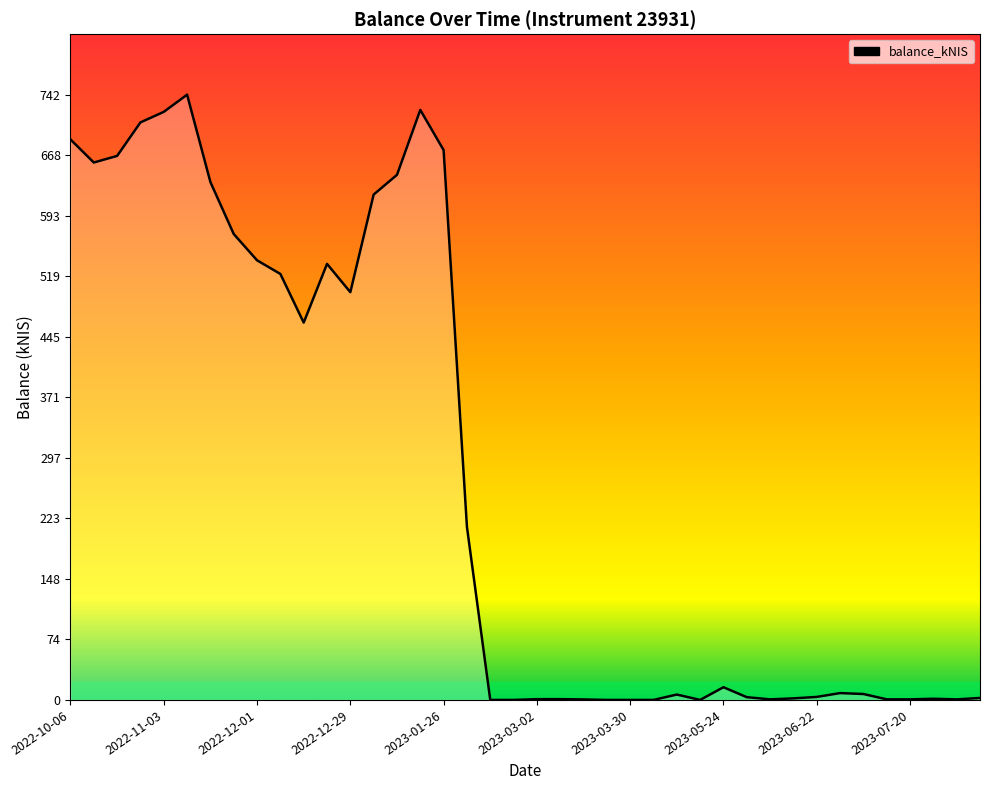

True or false: there are more than 1 points higher than both neighbors.

True